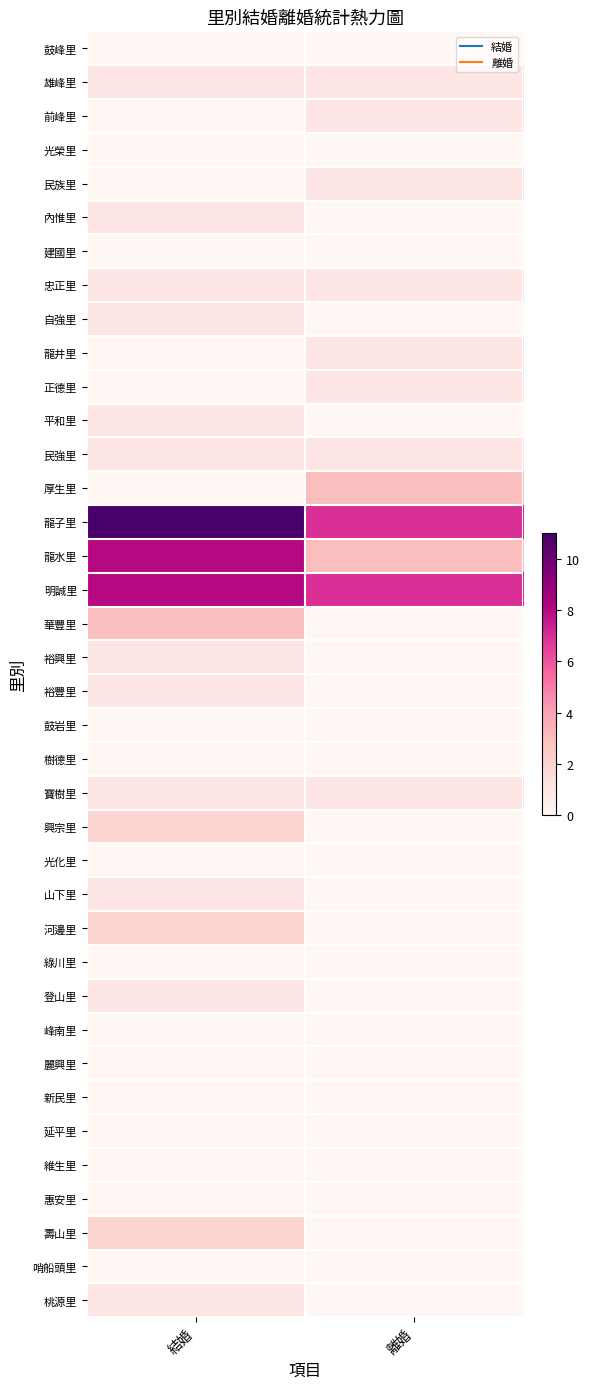

Rank the series at 離婚 from lowest to highest value.

鼓峰里, 光榮里, 內惟里, 建國里, 自強里, 平和里, 華豐里, 裕興里, 裕豐里, 鼓岩里, 樹德里, 興宗里, 光化里, 山下里, 河邊里, 綠川里, 登山里, 峰南里, 麗興里, 新民里, 延平里, 維生里, 惠安里, 壽山里, 哨船頭里, 桃源里, 雄峰里, 前峰里, 民族里, 忠正里, 龍井里, 正德里, 民強里, 寶樹里, 厚生里, 龍水里, 龍子里, 明誠里